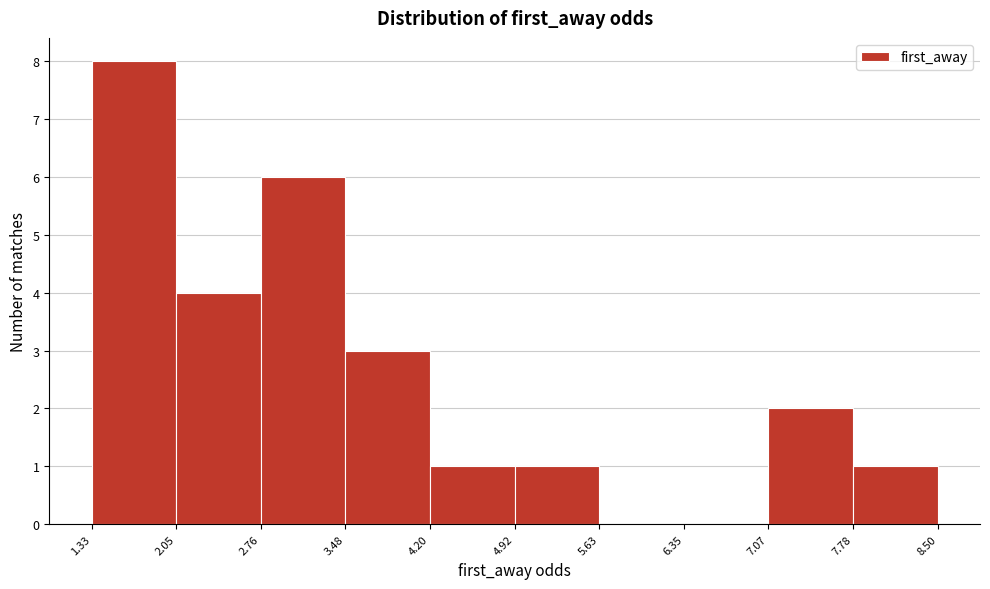

How tall is the bar that spans 3.48 to 4.20 on the x-axis? The values are not printed on the chart, so give them approximately, as read against the axis.

3